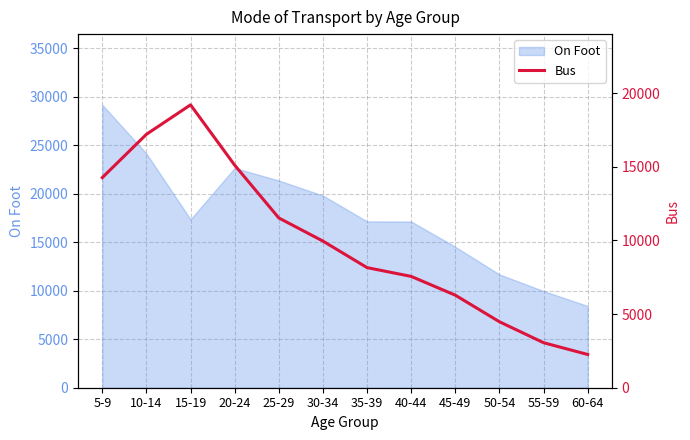

What is the value of the 10th point from the left?

4479